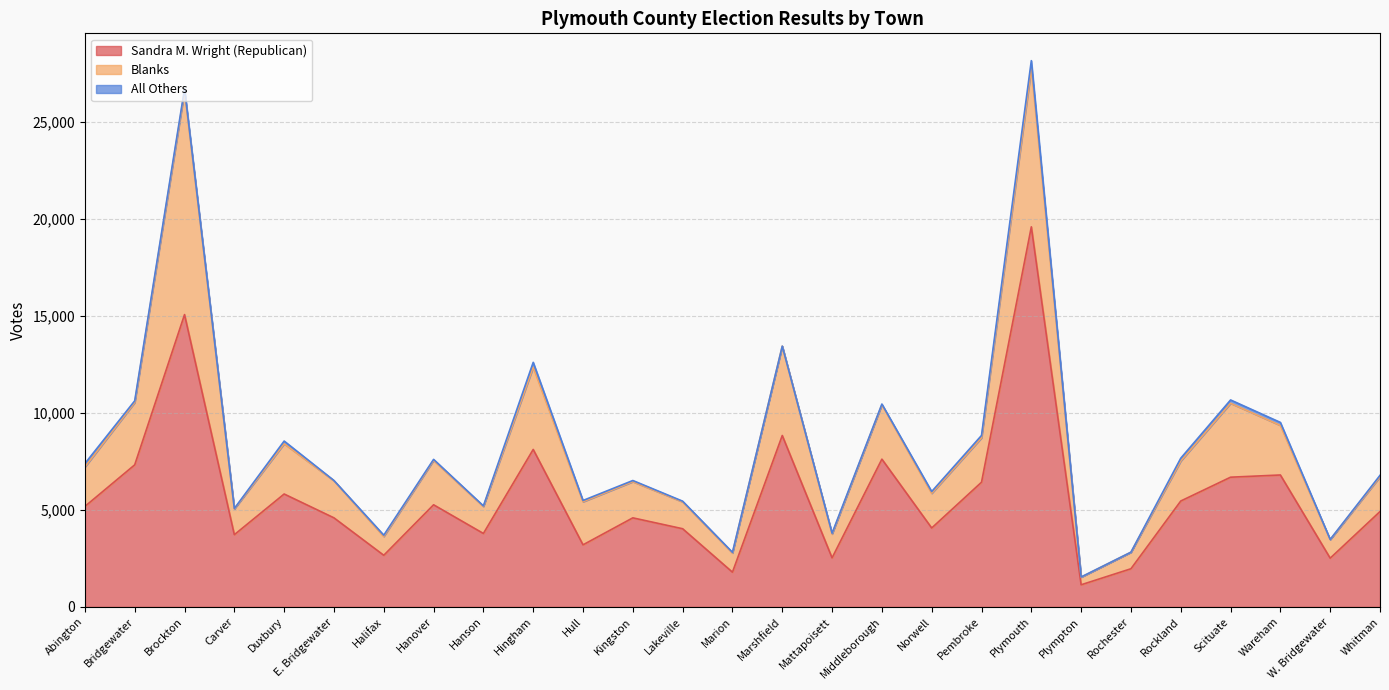

At how many categories does at least one series exceed 4006?

18